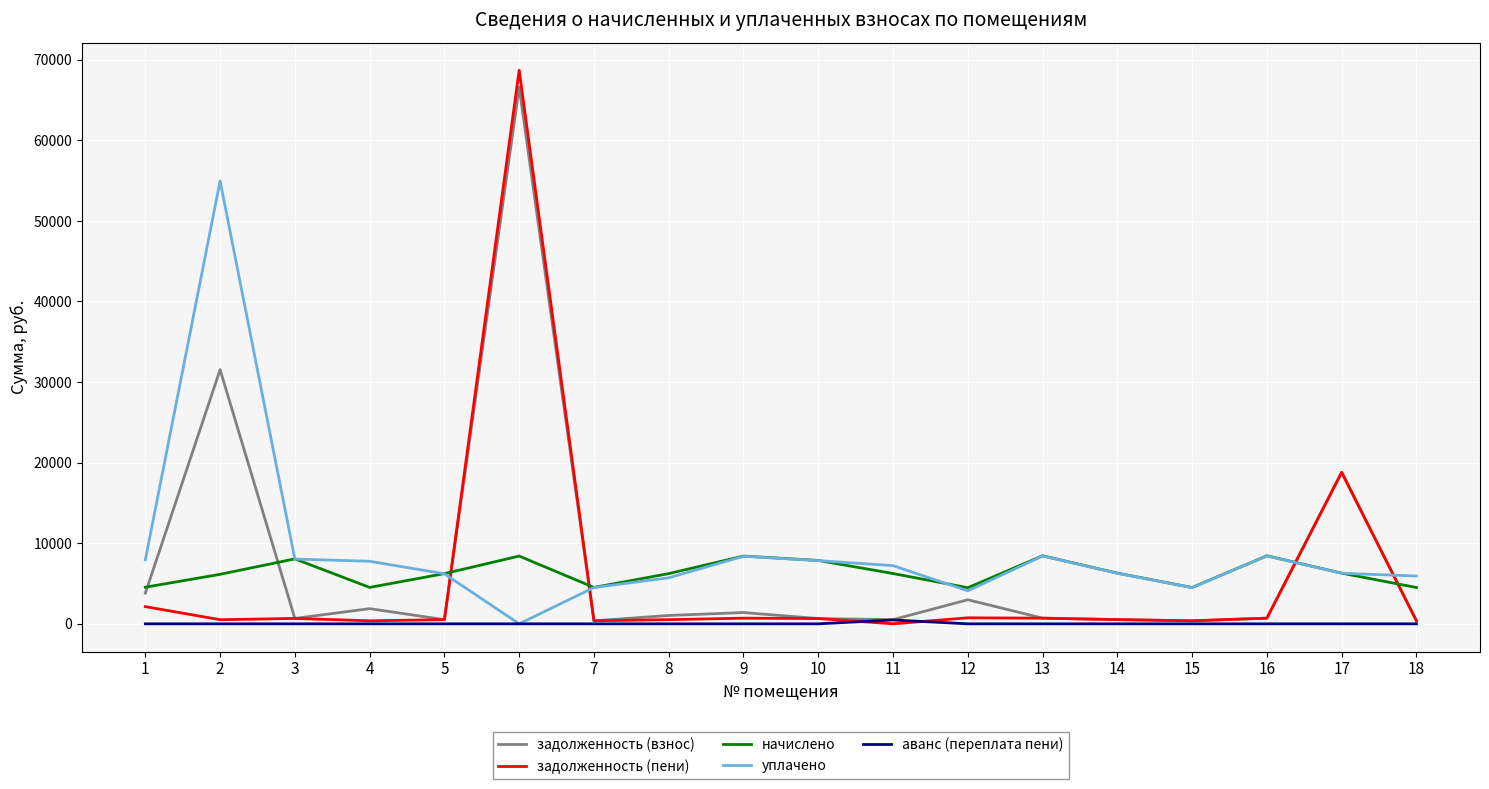

At which category is the sum across all series the highest?

6